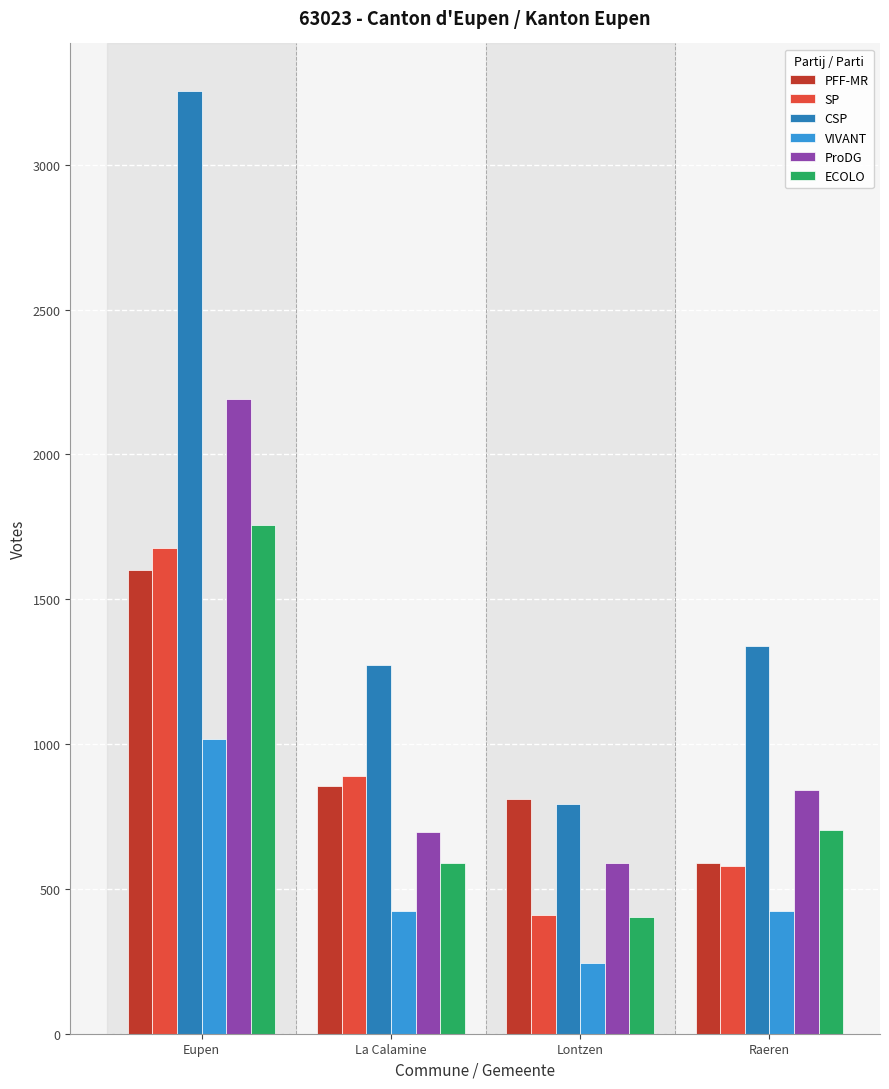

At how many categories does at least one series exceed 1574?

1